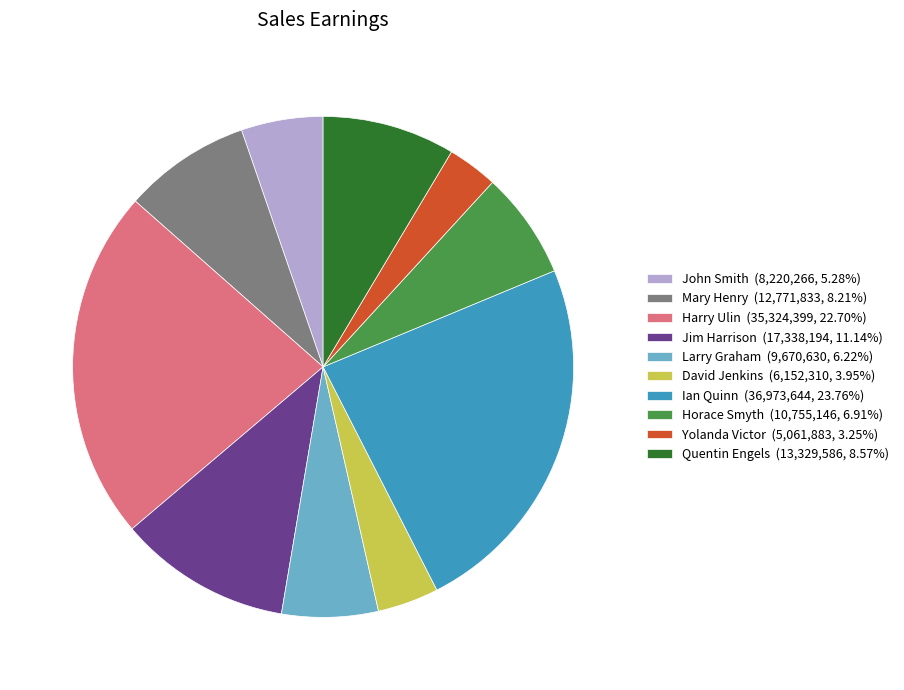

How many segments does this pie chart have?

10